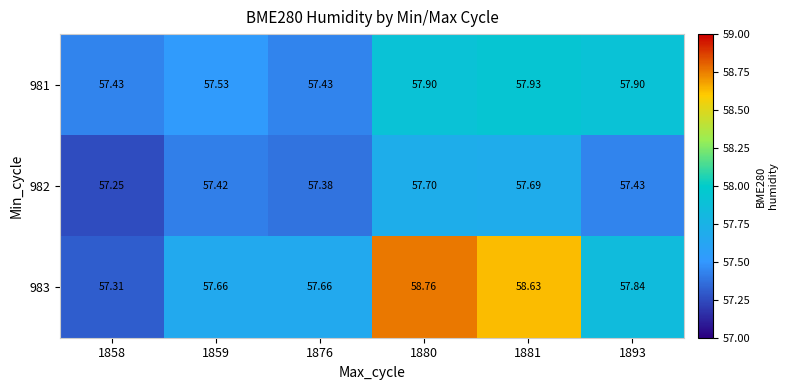

Which series has the largest range (max minus min)?

983